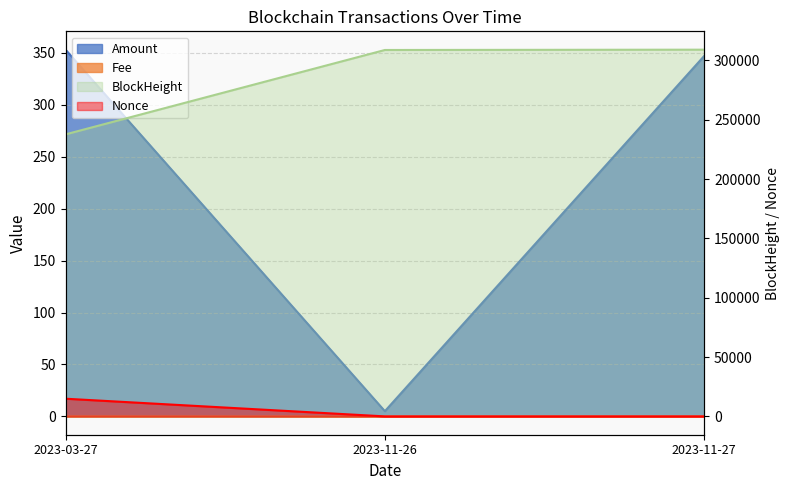

At which label is BlockHeight closest to 273313?

2023-11-26